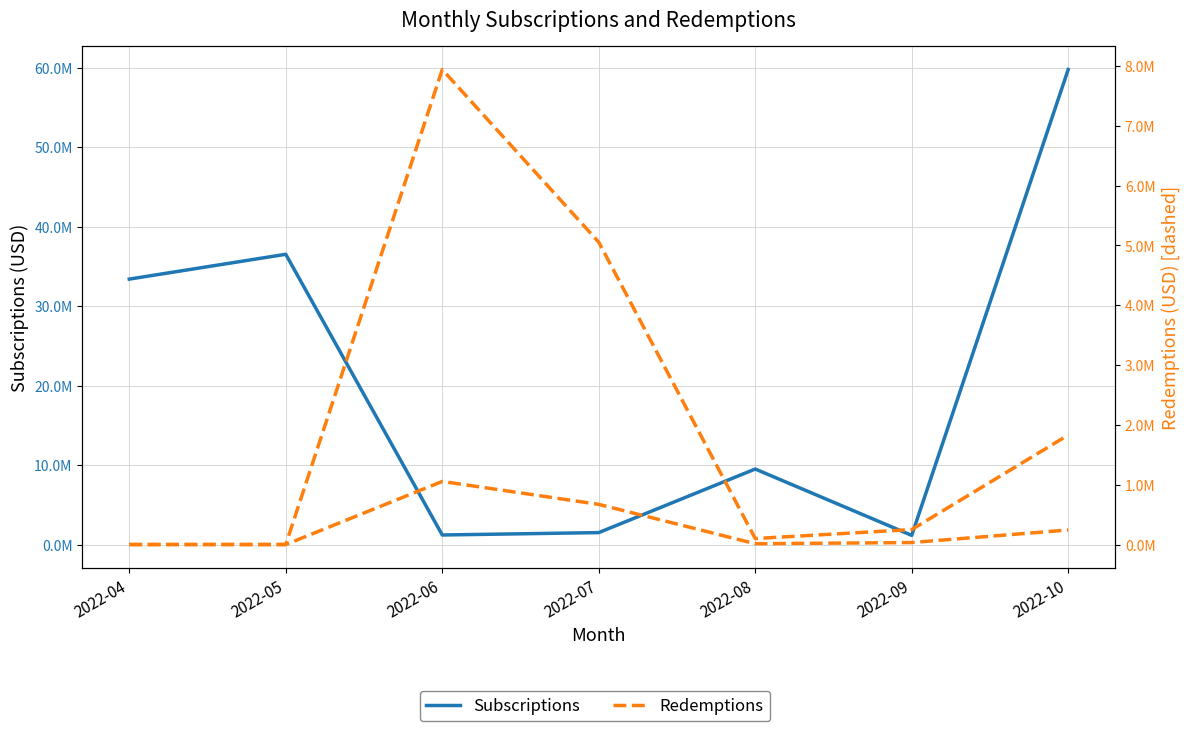

Between 2022-07 and 2022-08, which is larger?

2022-08